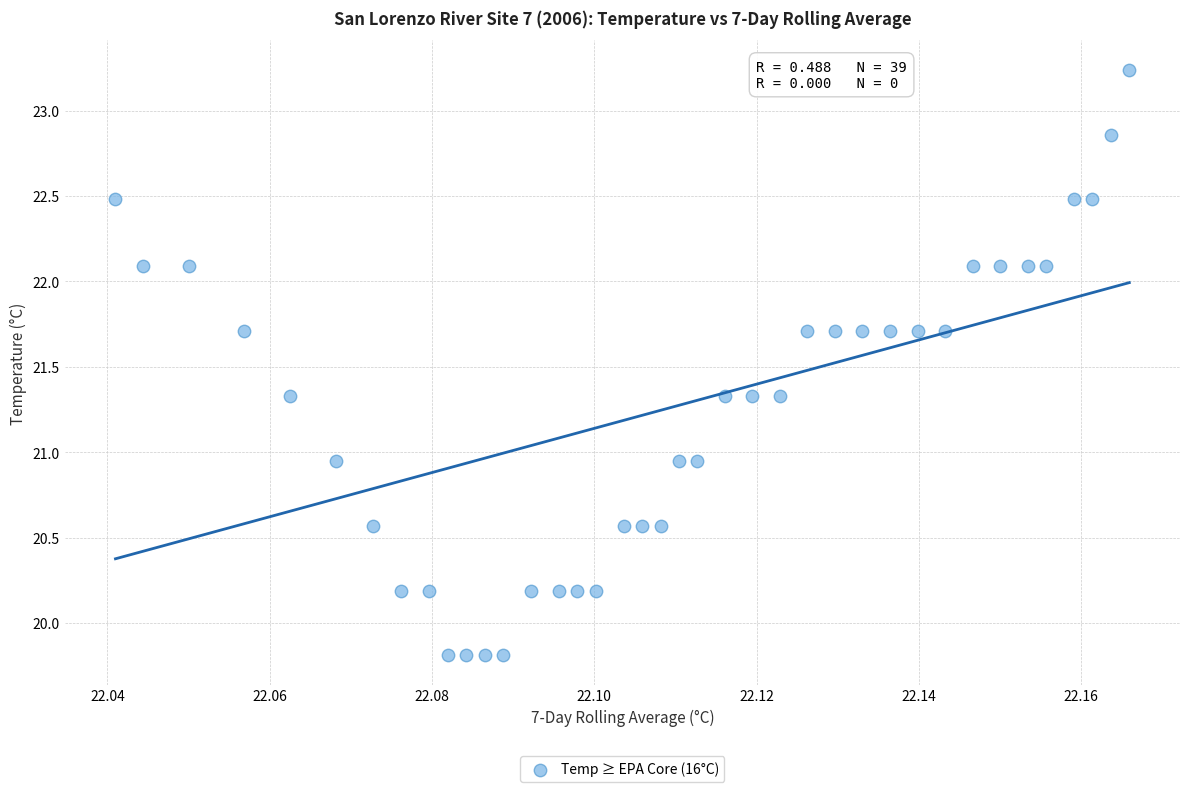

What is the range of Y values (max minus min)?

3.4